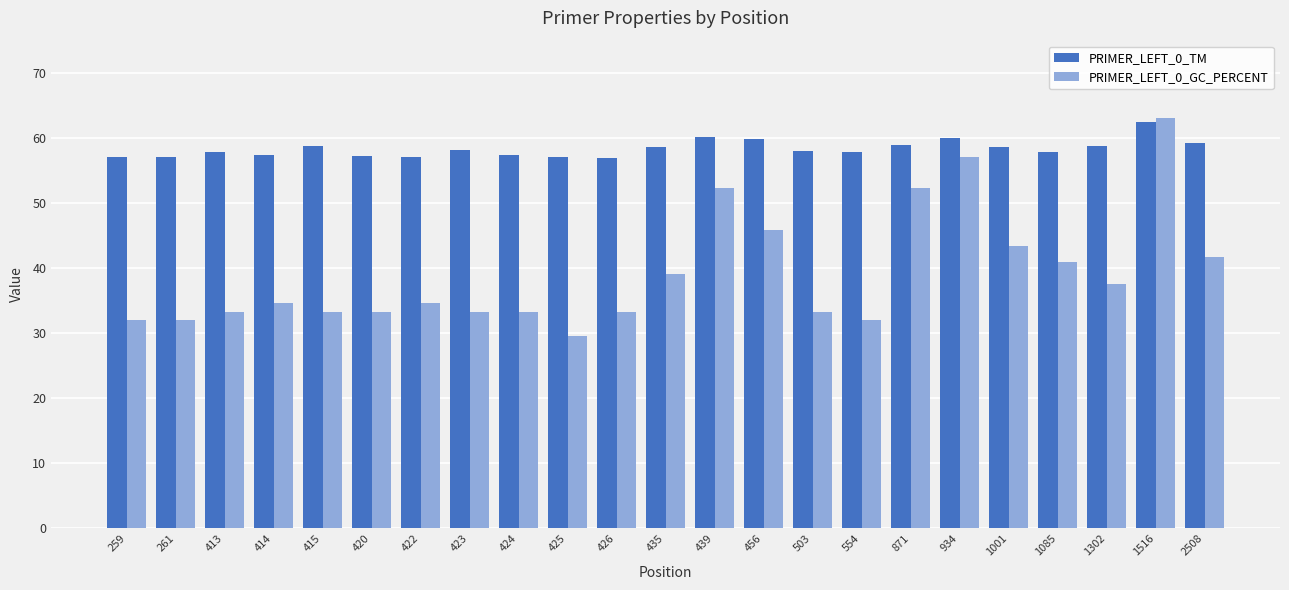

What is the maximum value shown in the chart?

63.2